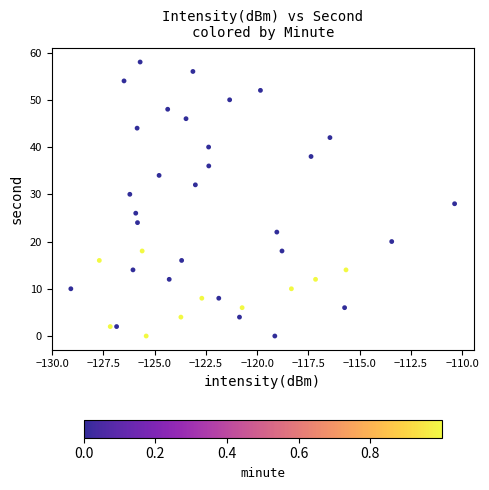

What is the range of Y values (max minus min)?

58